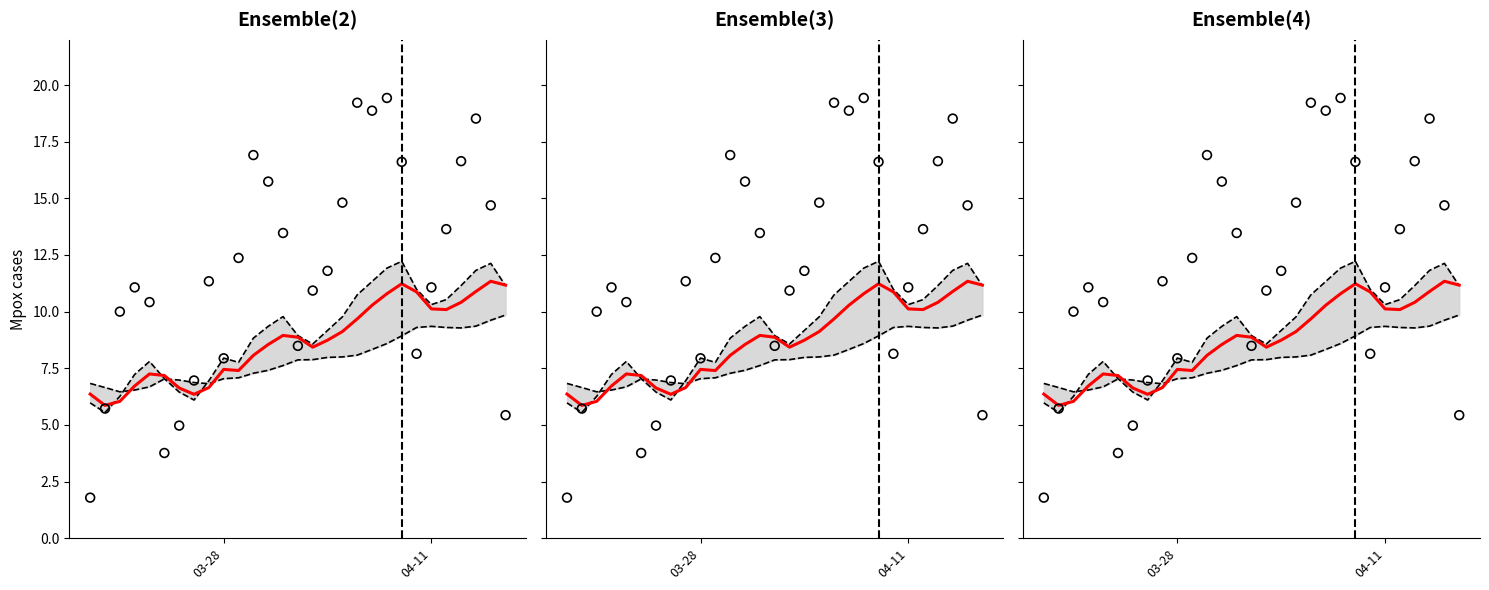

At how many categories does at least one series exceed 12?

13